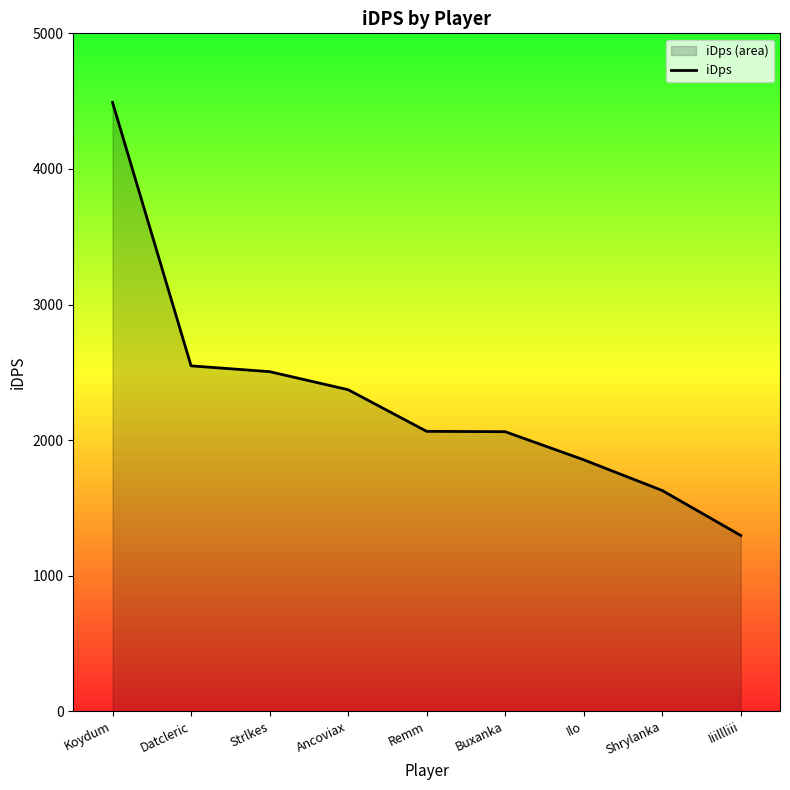

Reading left to right, list all the values displayed in this chart.

Koydum=4490.1	Datcleric=2547.8	Strlkes=2505.0	Ancoviax=2371.8	Remm=2064.9	Buxanka=2062.1	Ilo=1855.0	Shrylanka=1628.4	Iiillliii=1296.9